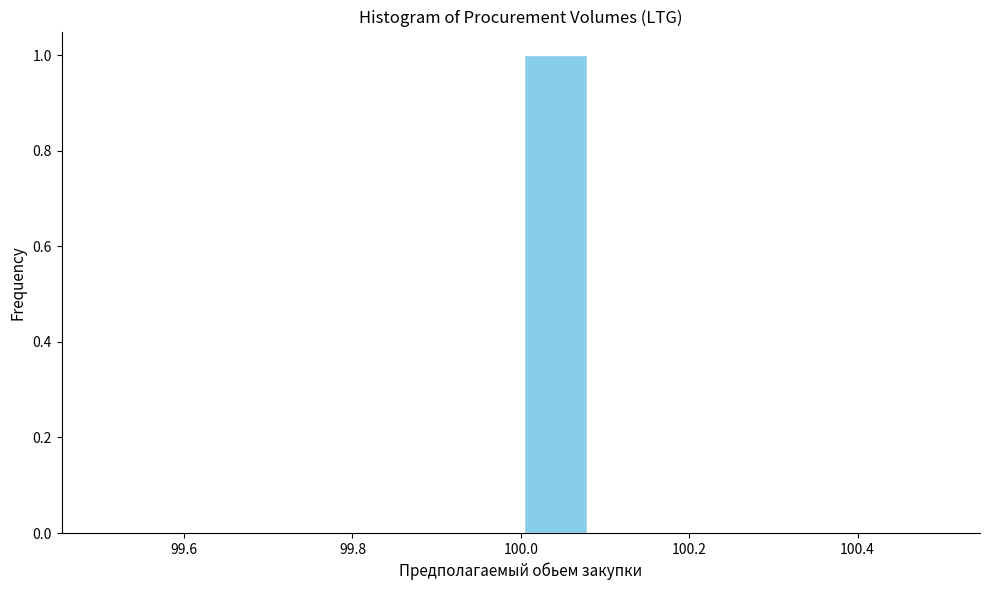

Reading left to right, transcribe this chart: for each bar, give the range it covers on the x-axis and its height. Neither the bar edges nor the heights are printed on the chart, so give them approximately, as read against the axes.

99.50 to 99.58: 0
99.58 to 99.66: 0
99.66 to 99.76: 0
99.76 to 99.84: 0
99.84 to 99.92: 0
99.92 to 100.00: 0
100.00 to 100.08: 1
100.08 to 100.16: 0
100.16 to 100.26: 0
100.26 to 100.34: 0
100.34 to 100.42: 0
100.42 to 100.50: 0